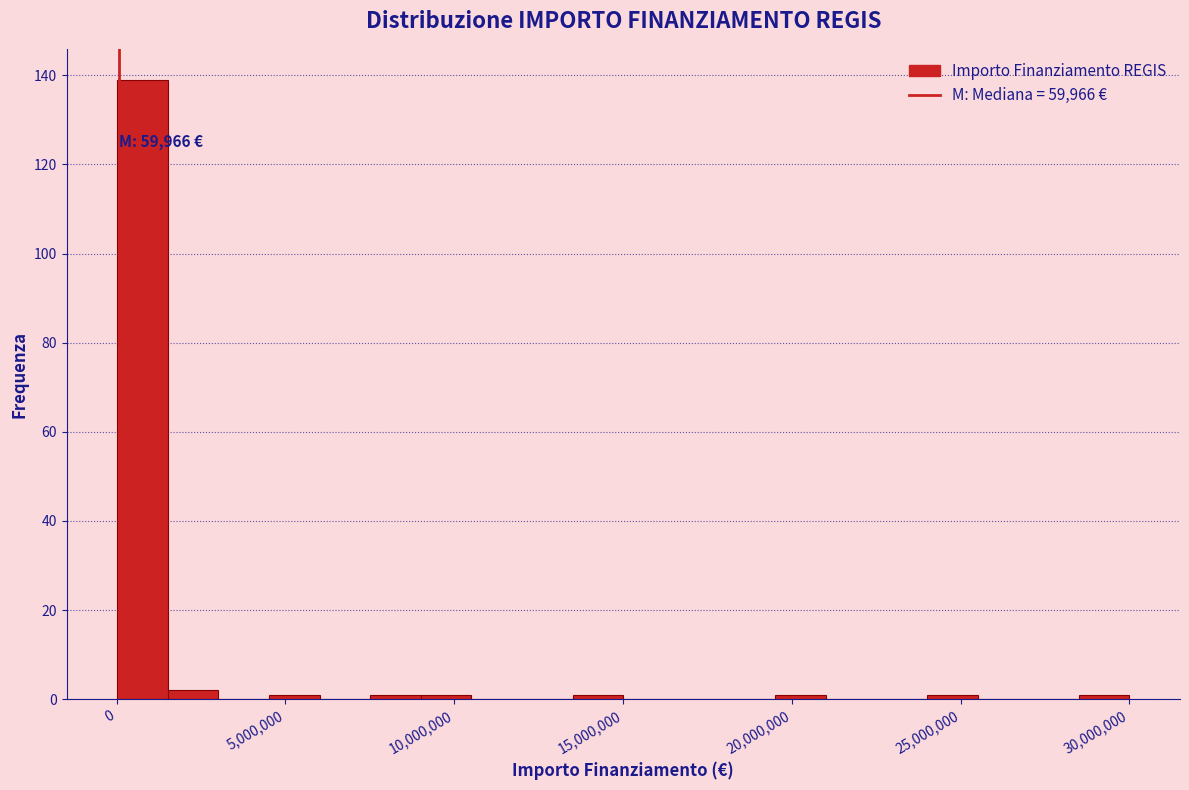

Around what value on the x-axis is the tallest bar? Give the approximate position of its centre, as read against the axis.

1000000